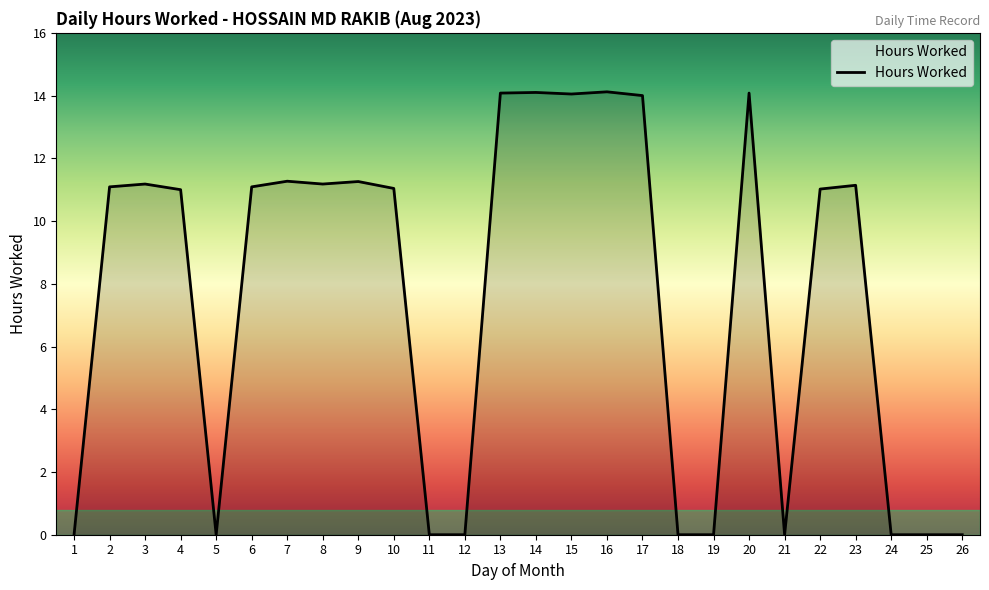

Is it true that the value at 12 is 0.0?

True